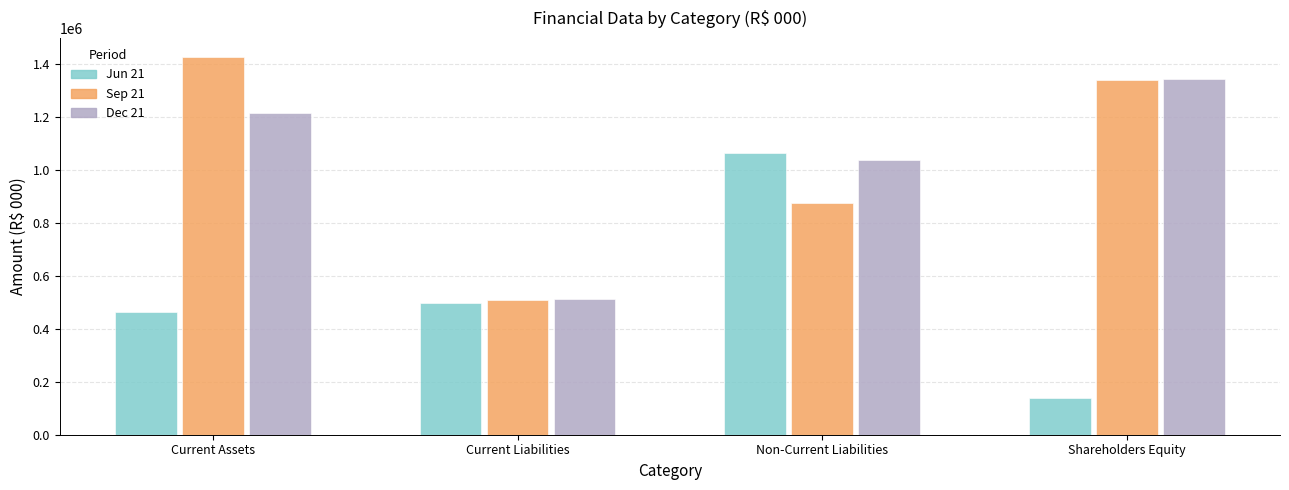

What is the label of the 2nd bar from the right?

Non-Current Liabilities